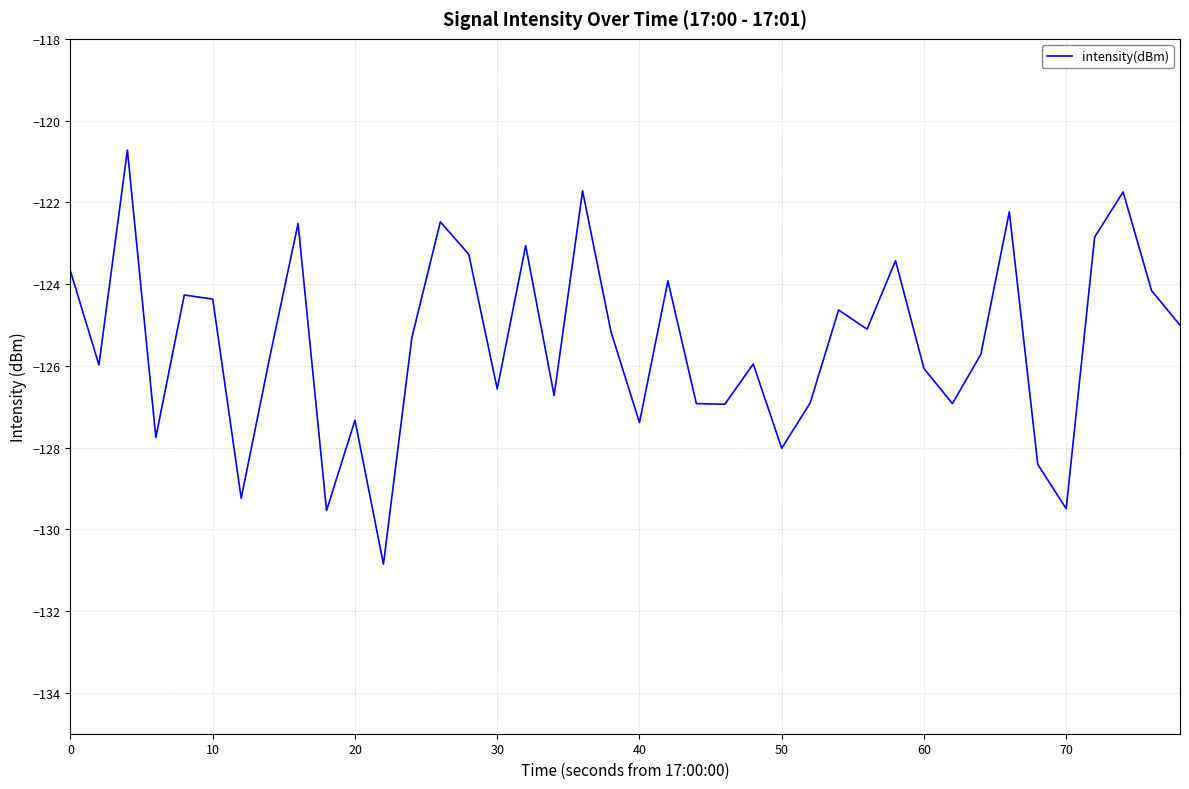

What is the smallest value displayed?

-130.8